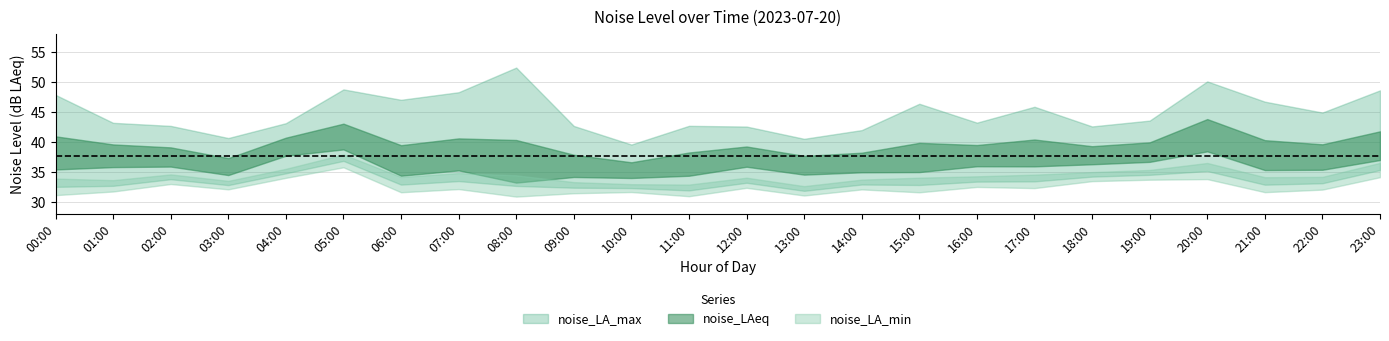

The noise_LAeq series shows 24.1 at 02:00. True or false?

False